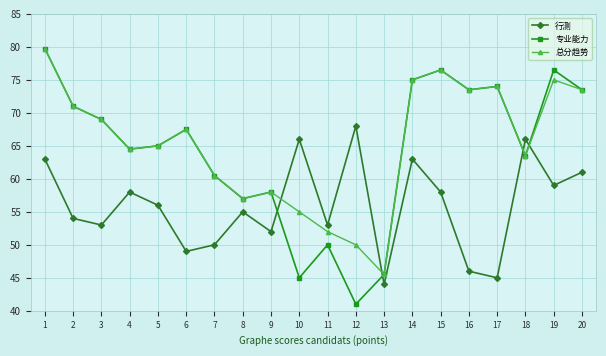

Does the chart display data point markers on the line(s)?

Yes